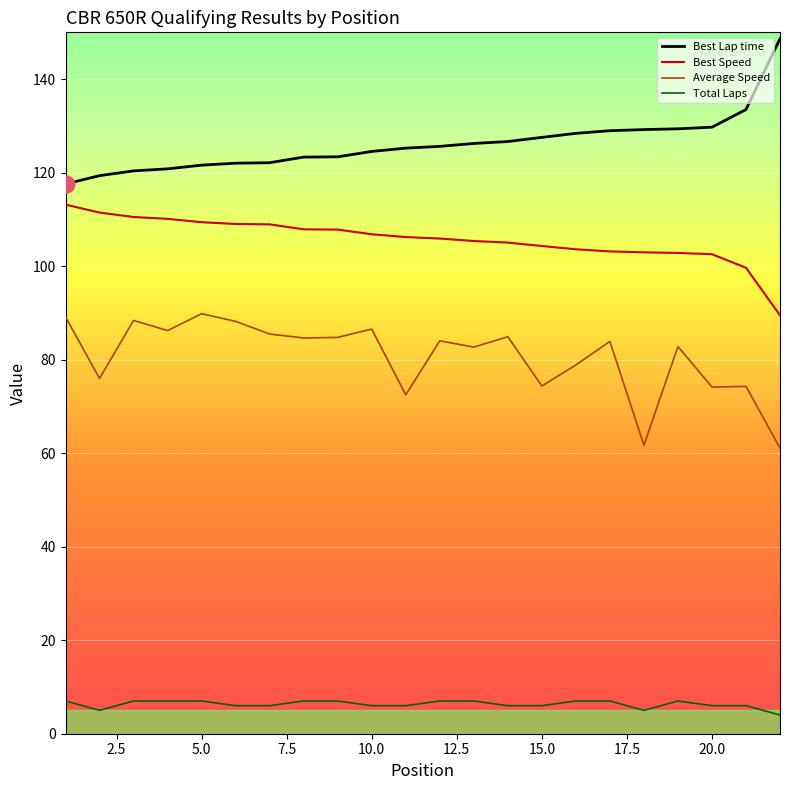

At which category is the sum across all series the highest?

5